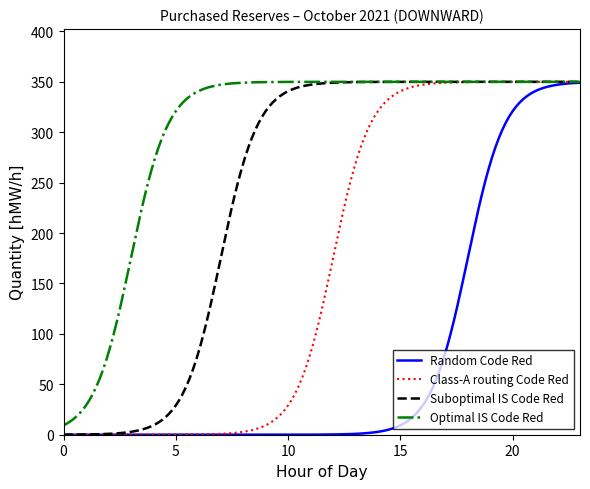

Which series has the largest total across all categories?

Optimal IS Code Red